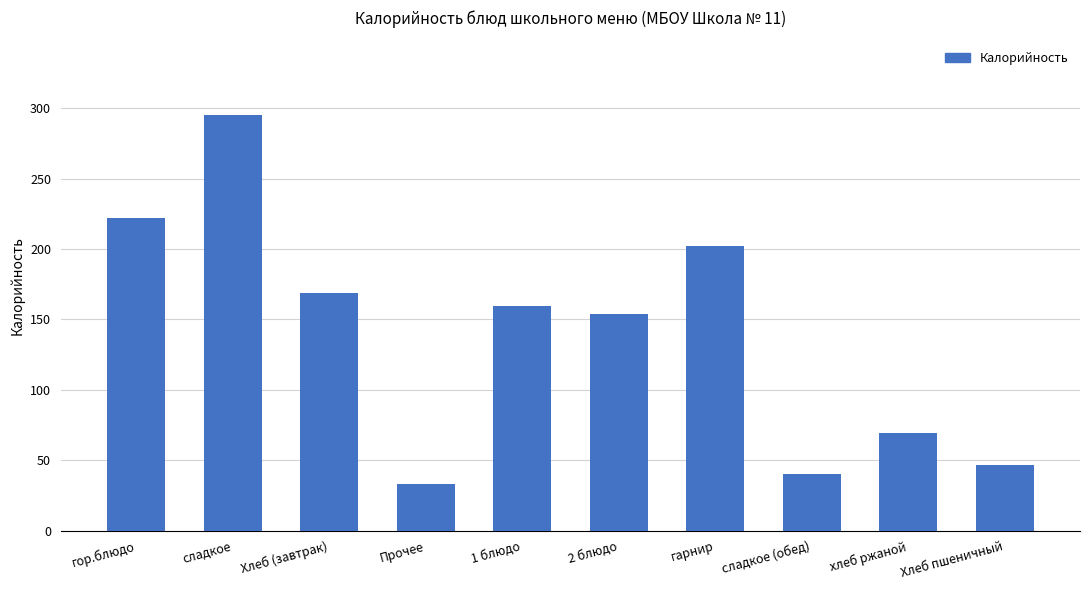

True or false: the data shows 102.4 at хлеб ржаной.

False